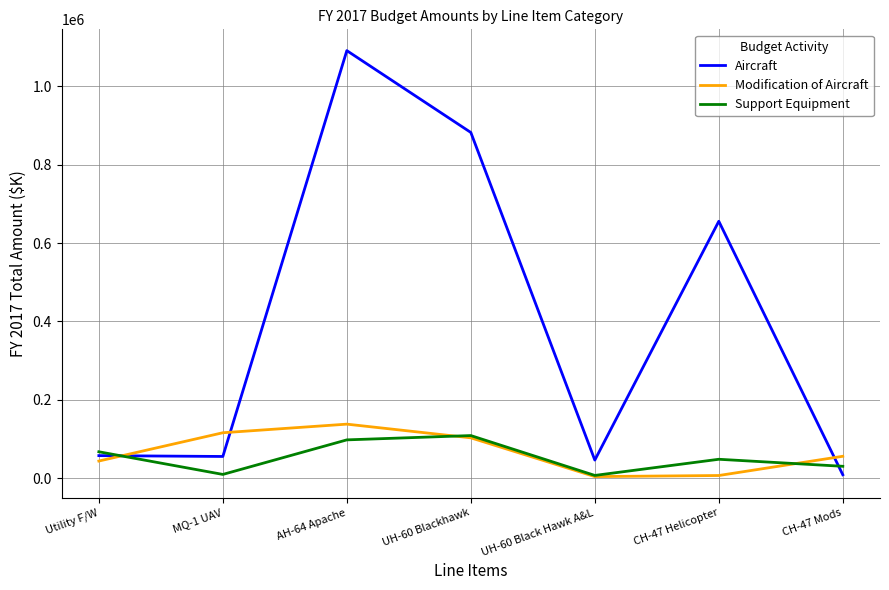

Where do Modification of Aircraft and Aircraft first cross each other?

Utility F/W and MQ-1 UAV